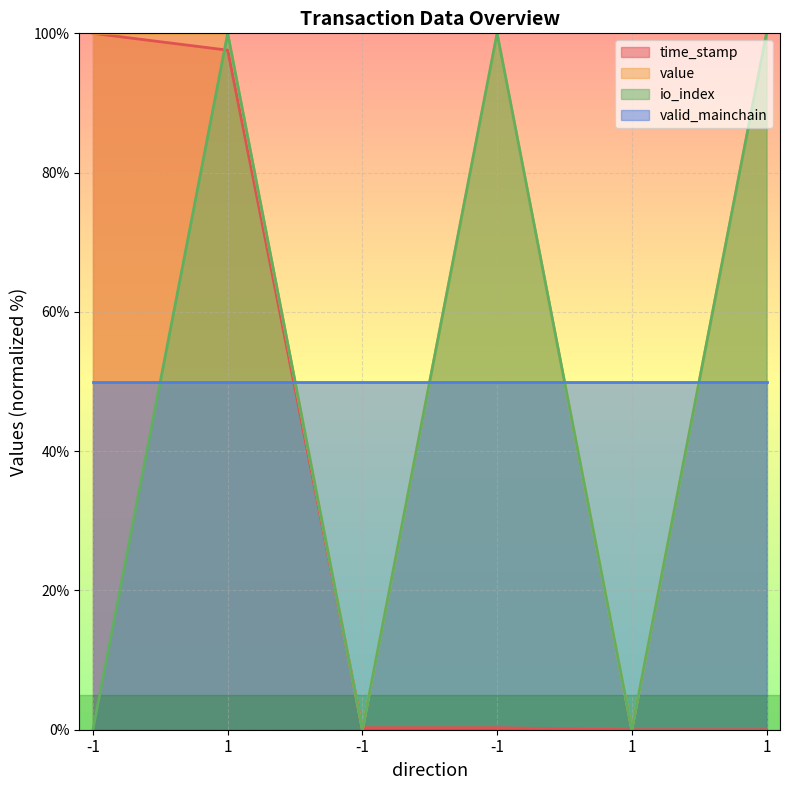

At which category does value reach its first local peak?

-1